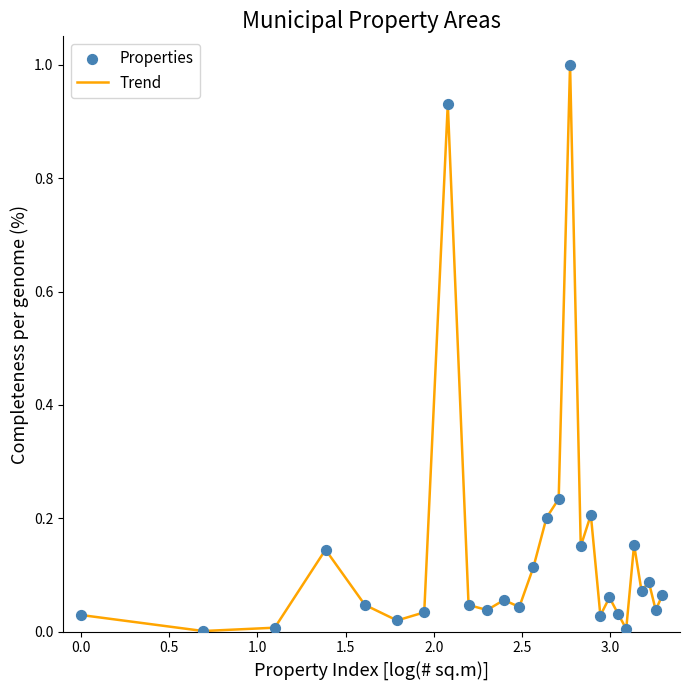

What is the maximum value shown in the chart?

1.0